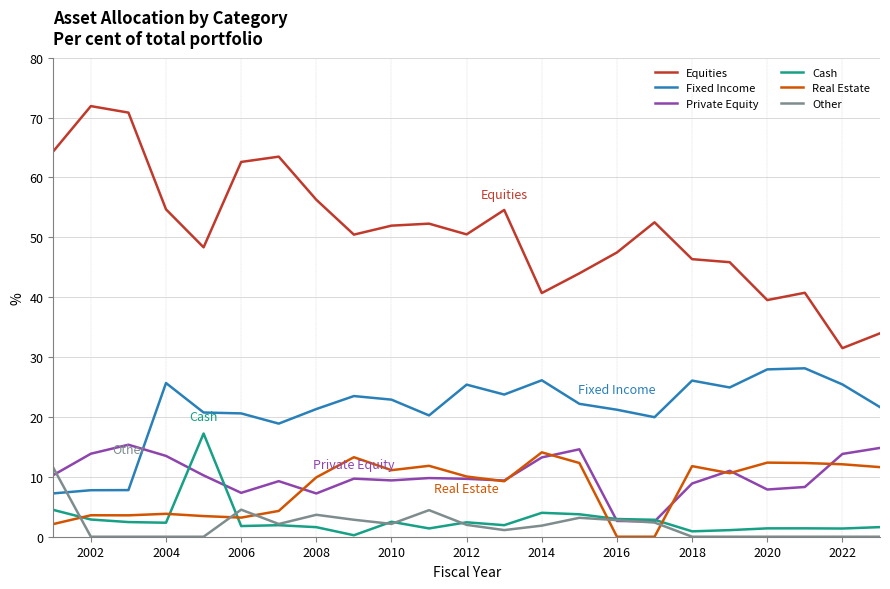

What is the maximum value for Real Estate?

14.1